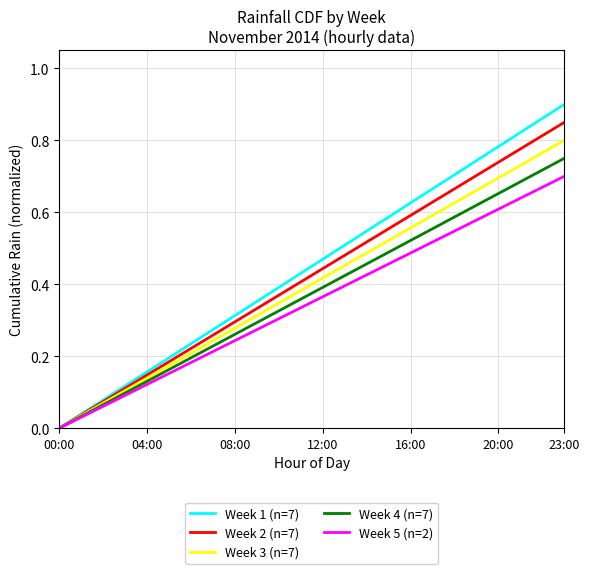

Which series has the widest spread of values?

Week 1 (n=7)